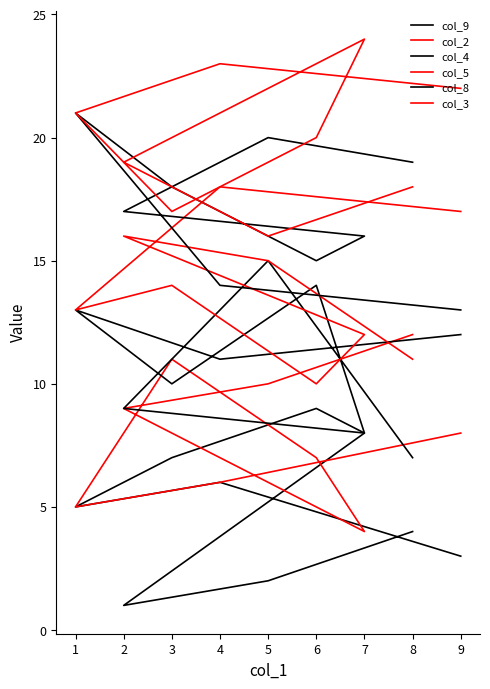

At which label does col_8 reach its peak?

1